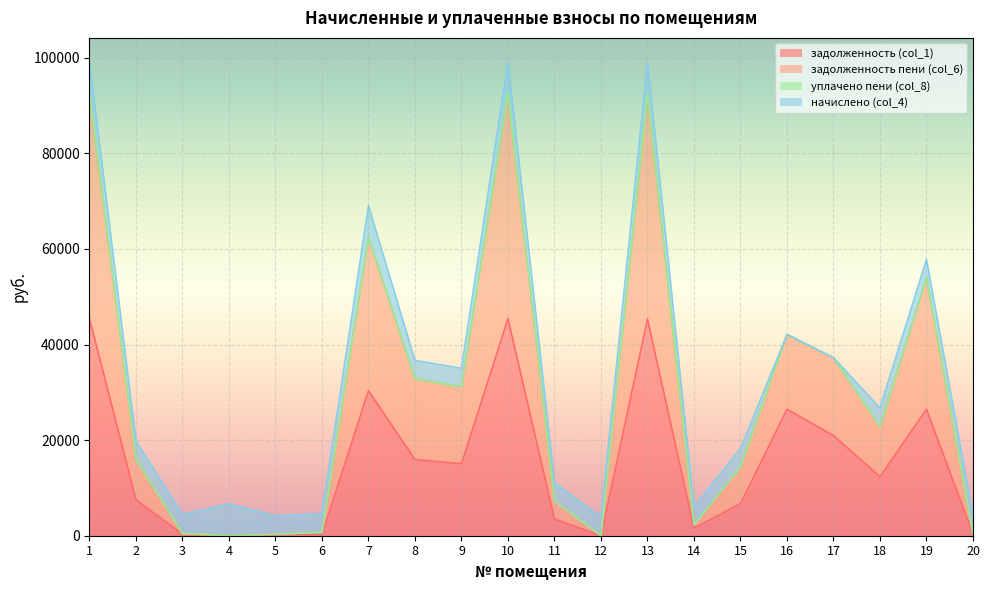

What is the value of the задолженность (col_1) point at the 17th from the left?

20952.5